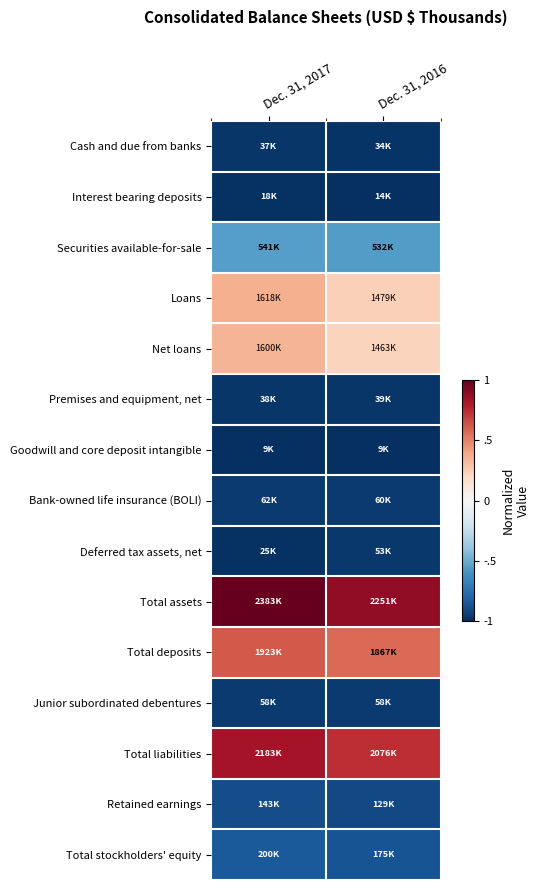

Reading right to left, transcribe all the data shown in this chart.

Cash and due from banks: Dec. 31, 2016=-1.0	Dec. 31, 2017=-1.0
Interest bearing deposits: Dec. 31, 2016=-1.0	Dec. 31, 2017=-1.0
Securities available-for-sale: Dec. 31, 2016=-0.6	Dec. 31, 2017=-0.6
Loans: Dec. 31, 2016=0.2	Dec. 31, 2017=0.4
Net loans: Dec. 31, 2016=0.2	Dec. 31, 2017=0.3
Premises and equipment, net: Dec. 31, 2016=-1.0	Dec. 31, 2017=-1.0
Goodwill and core deposit intangible: Dec. 31, 2016=-1.0	Dec. 31, 2017=-1.0
Bank-owned life insurance (BOLI): Dec. 31, 2016=-1.0	Dec. 31, 2017=-1.0
Deferred tax assets, net: Dec. 31, 2016=-1.0	Dec. 31, 2017=-1.0
Total assets: Dec. 31, 2016=0.9	Dec. 31, 2017=1.0
Total deposits: Dec. 31, 2016=0.6	Dec. 31, 2017=0.6
Junior subordinated debentures: Dec. 31, 2016=-1.0	Dec. 31, 2017=-1.0
Total liabilities: Dec. 31, 2016=0.7	Dec. 31, 2017=0.8
Retained earnings: Dec. 31, 2016=-0.9	Dec. 31, 2017=-0.9
Total stockholders' equity: Dec. 31, 2016=-0.9	Dec. 31, 2017=-0.8